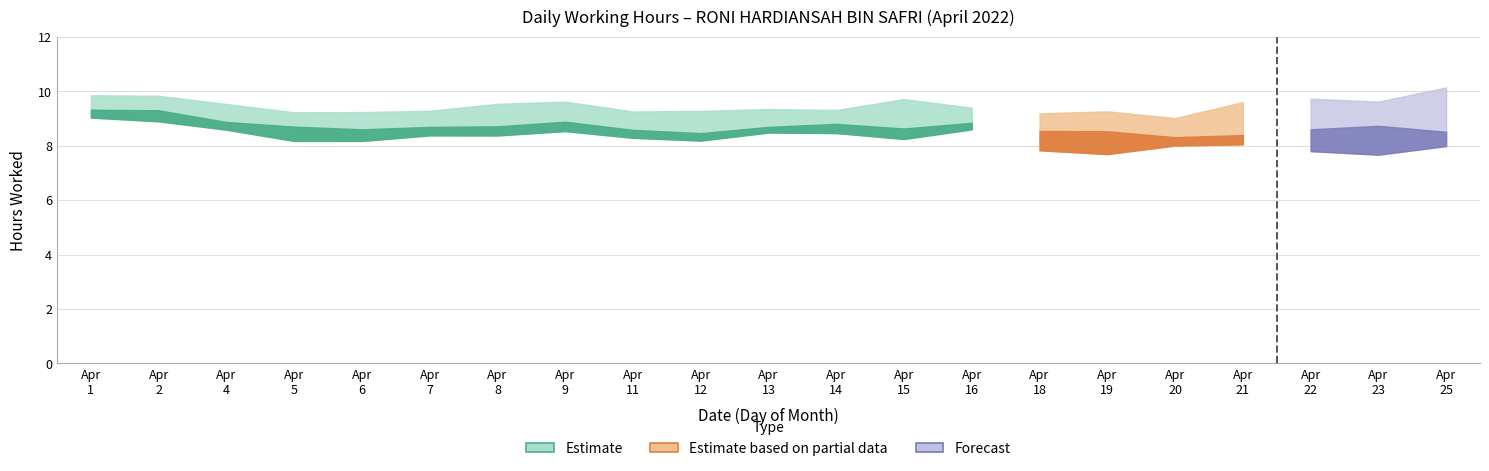

The chart shows a value of 8.7 at 8. True or false?

True